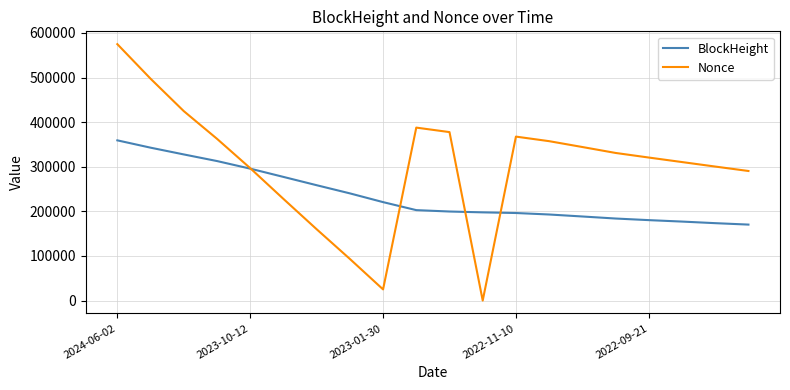

Rank the series by their maximum value, from lowest to highest.

BlockHeight, Nonce